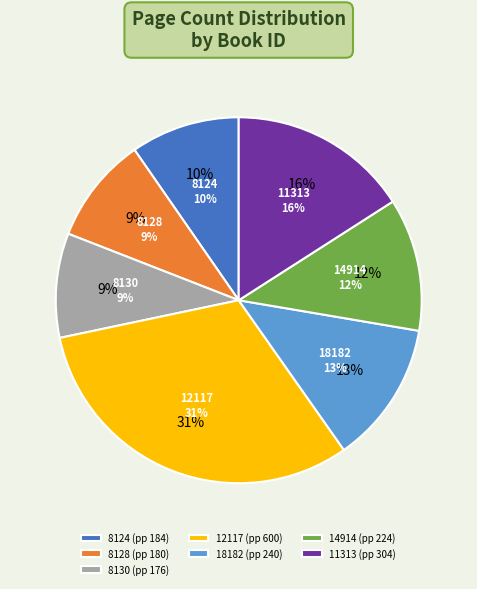

Is it true that 8124 is 21% of the pie?

False